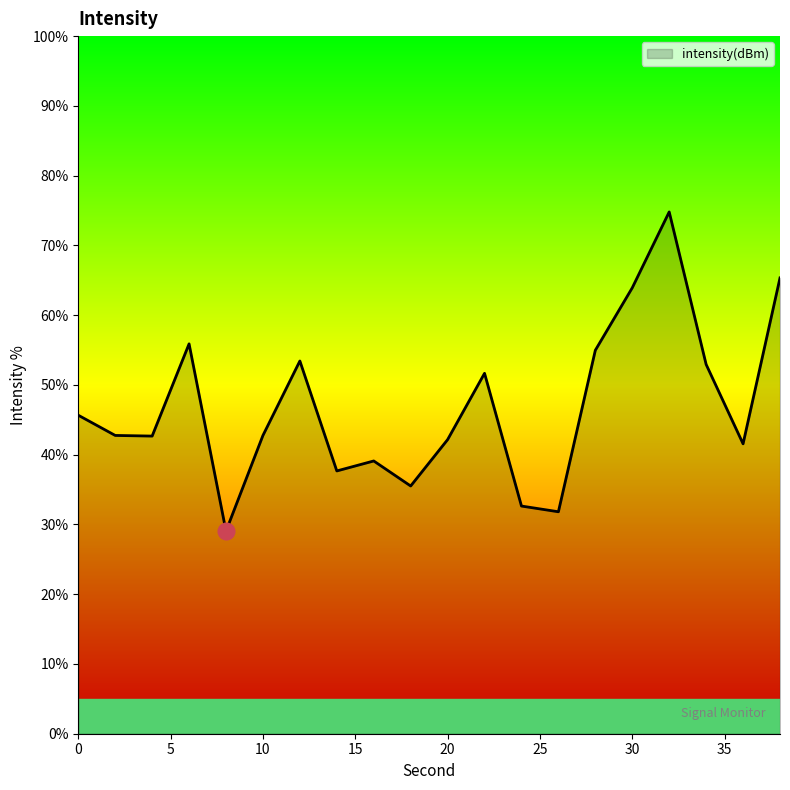

What is the maximum value shown in the chart?

74.8